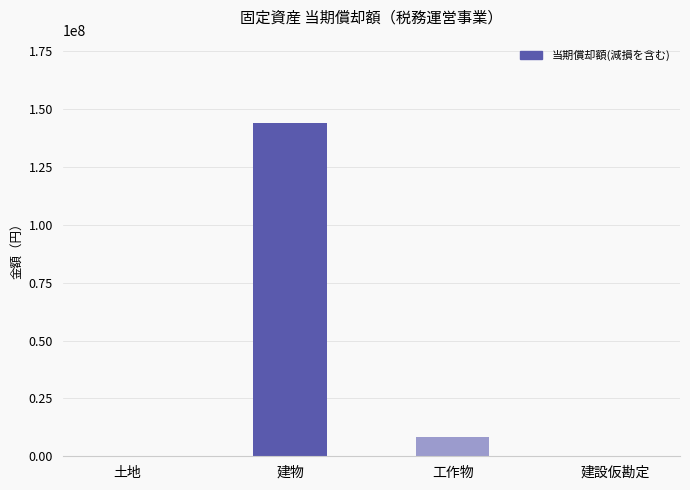

Reading left to right, extract all data points from this chart.

土地=0	建物=144059470	工作物=8472342	建設仮勘定=0